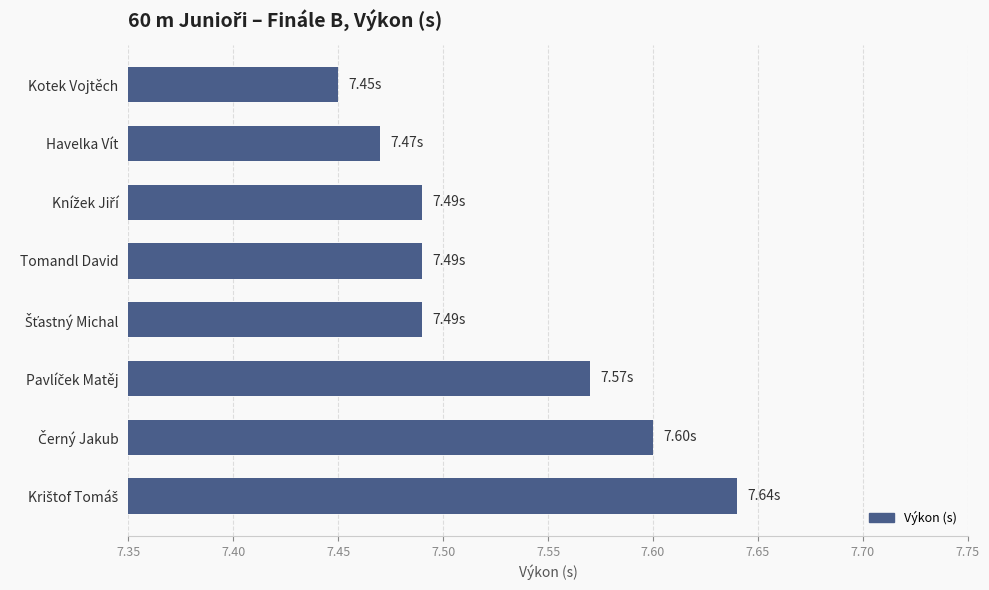

What is the sum of all values?

60.2